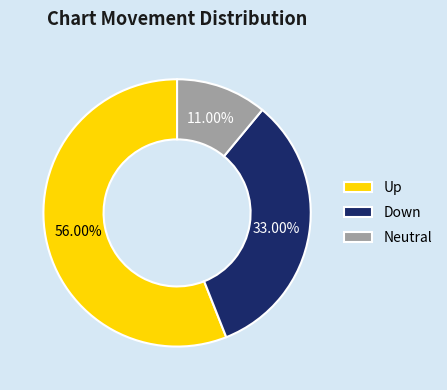

Which has a higher value, Down or Up?

Up